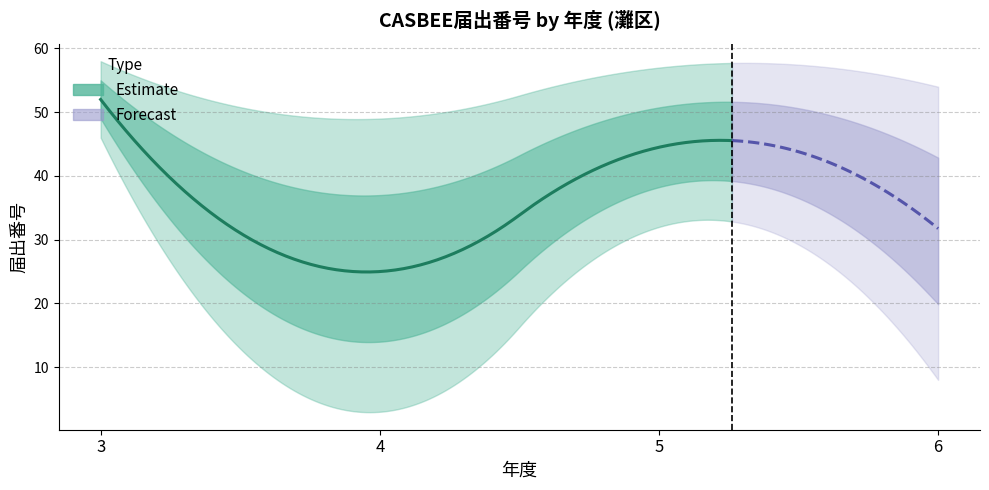

What is the difference between the second highest and second lowest values?

49